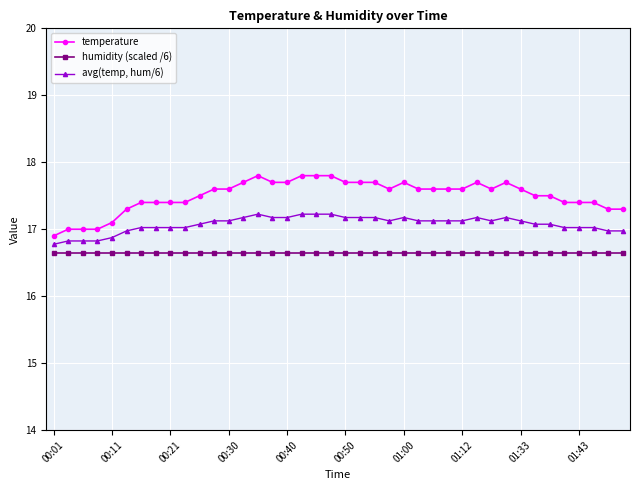

What is the sum of all humidity (scaled /6) values?

666.0